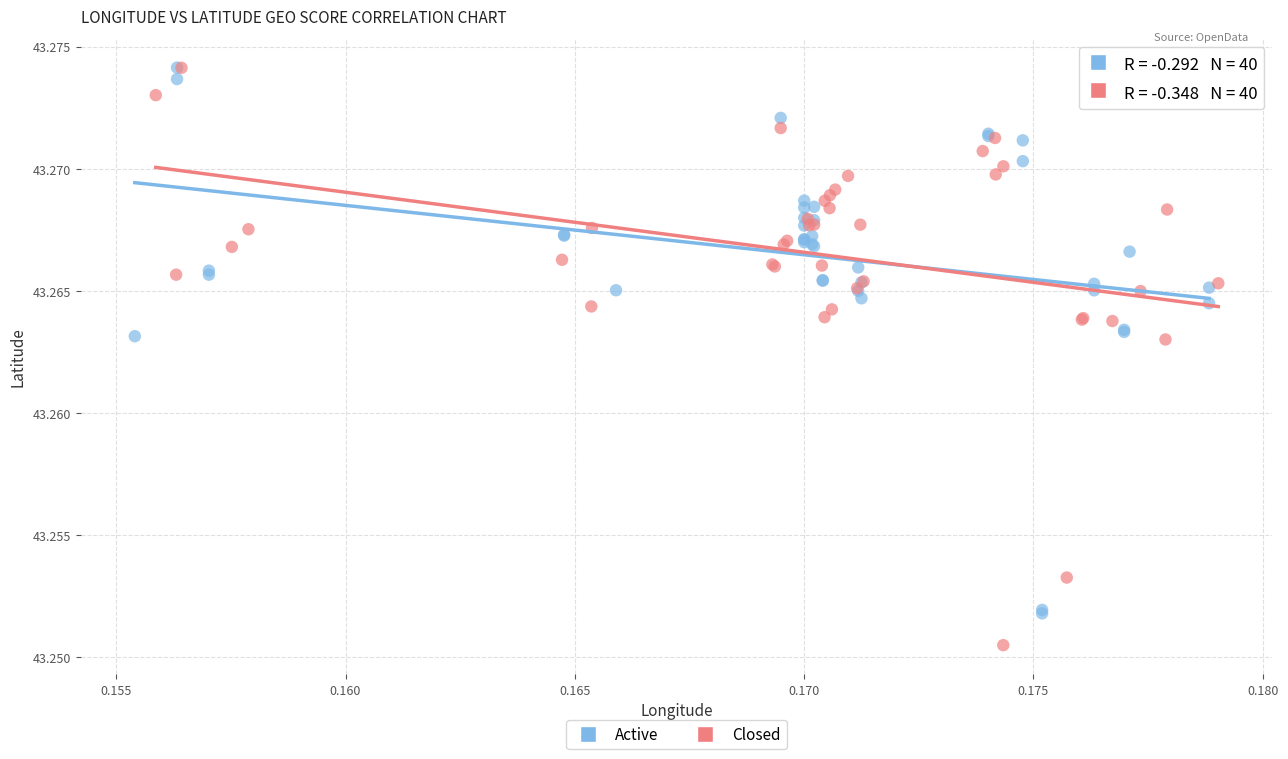

Which series contains the lowest Y value?

Closed